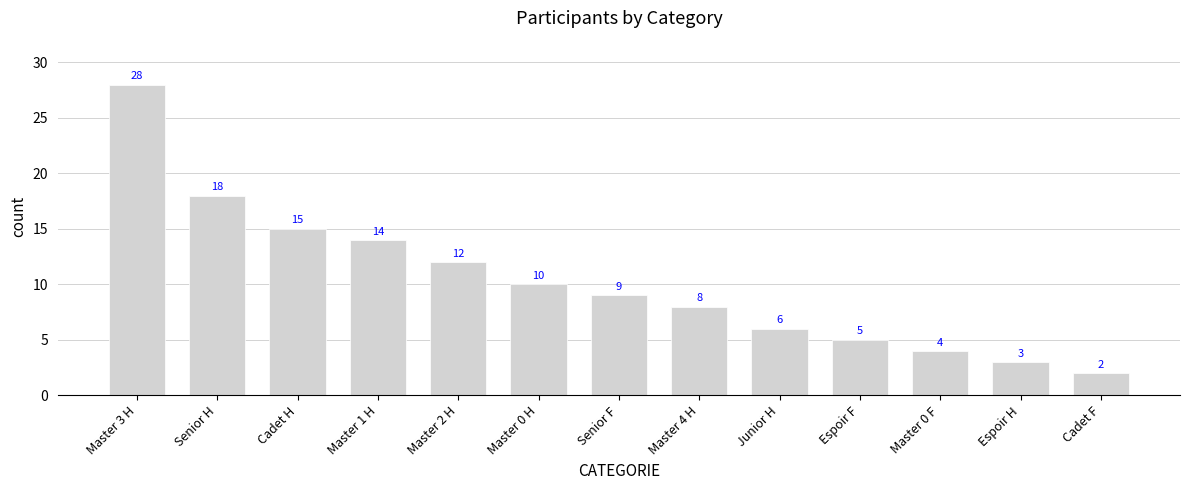

What is the smallest value displayed?

2